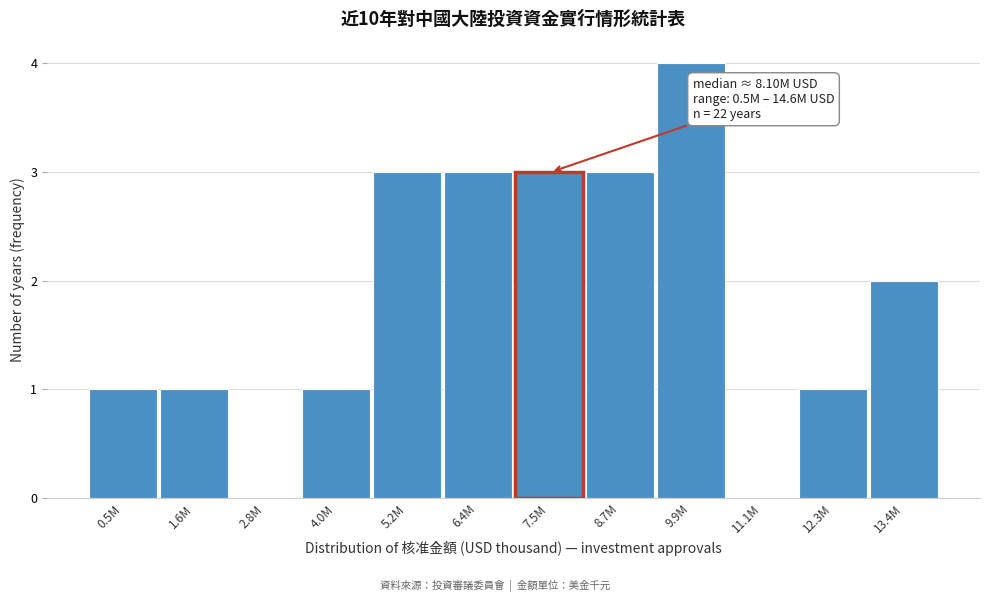

Reading left to right, transcribe all the data shown in this chart.

0.5M=1	1.6M=1	2.8M=0	4.0M=1	5.2M=3	6.4M=3	7.5M=3	8.7M=3	9.9M=4	11.1M=0	12.3M=1	13.4M=2